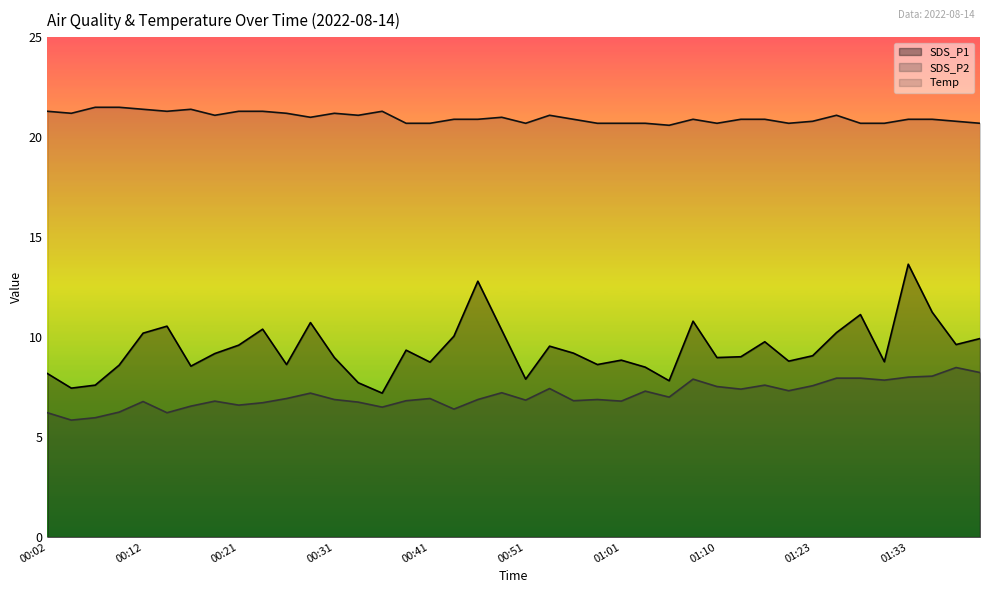

What is the maximum value for SDS_P2?

8.5